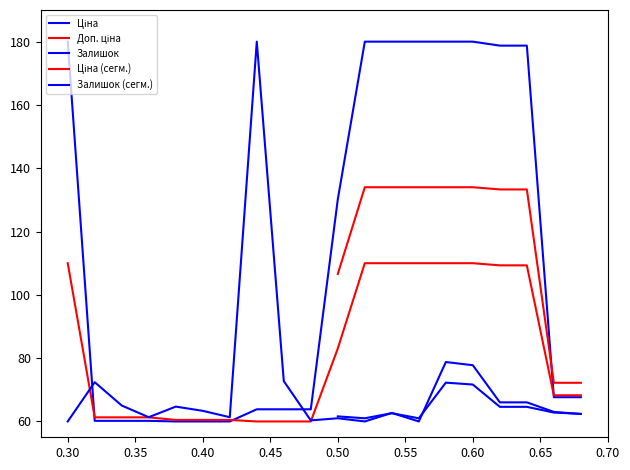

True or false: Ціна has more than 1 points higher than both neighbors.

False